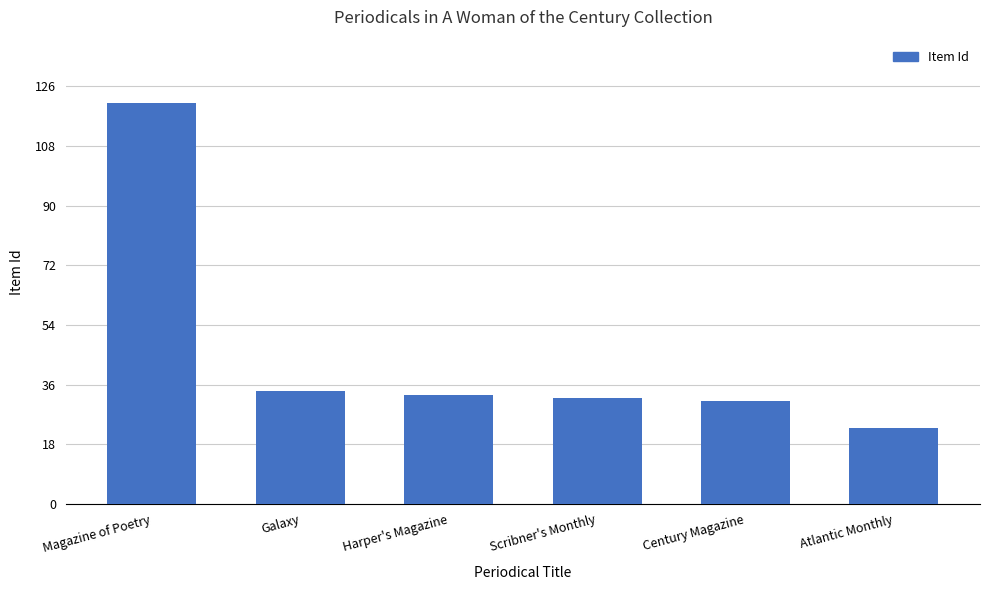

Which category has the lowest value across all series?

Atlantic Monthly